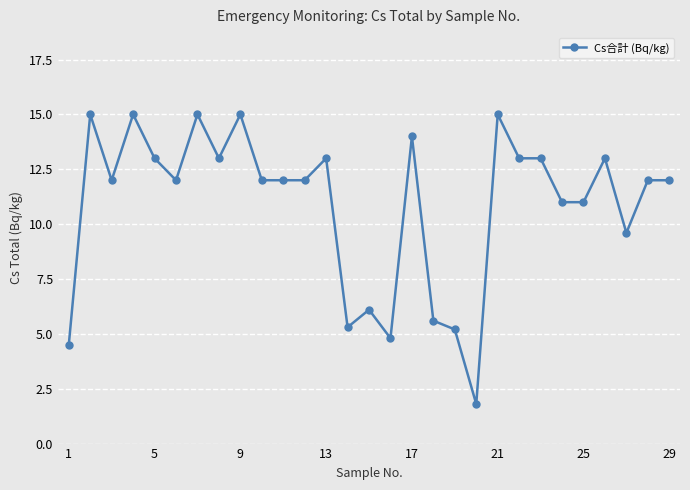

What is the average value?

10.9